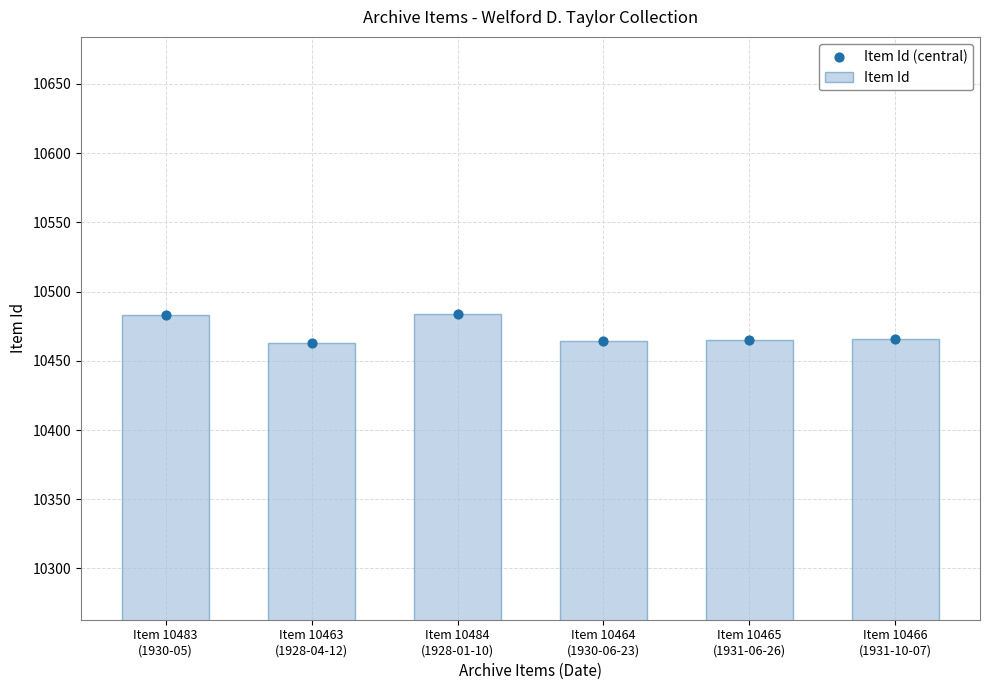

Is the value of Item Id (central) at Item 10466
(1931-10-07) greater than the value of Item Id at Item 10466
(1931-10-07)?

No